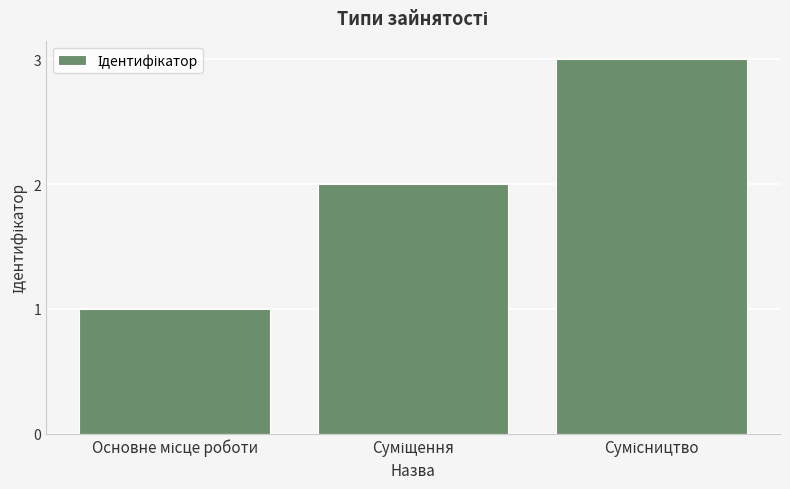

How many categories are shown in the chart?

3